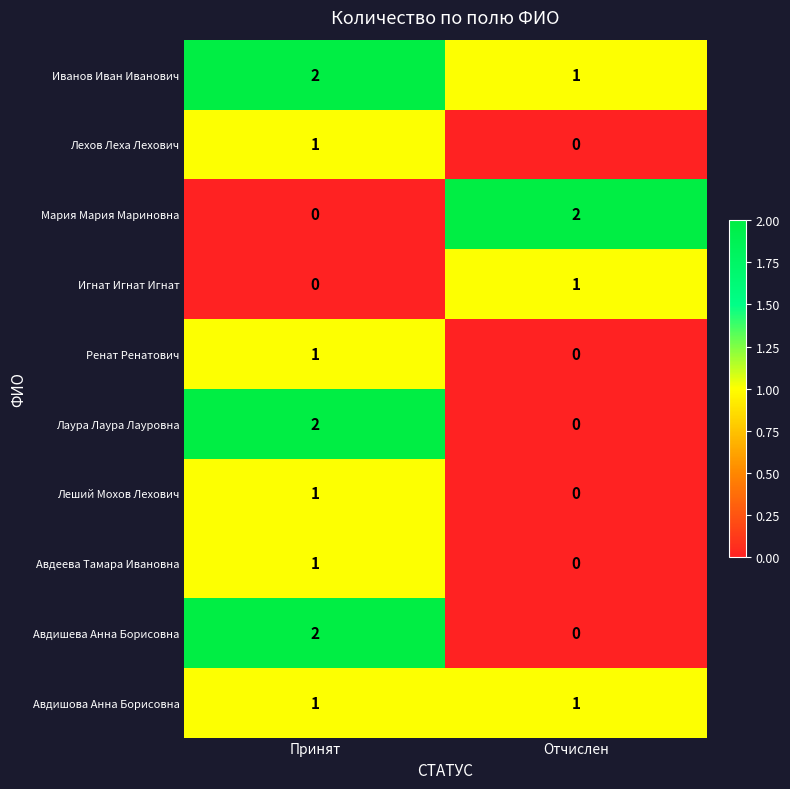

What is the total value across all series at Отчислен?

5